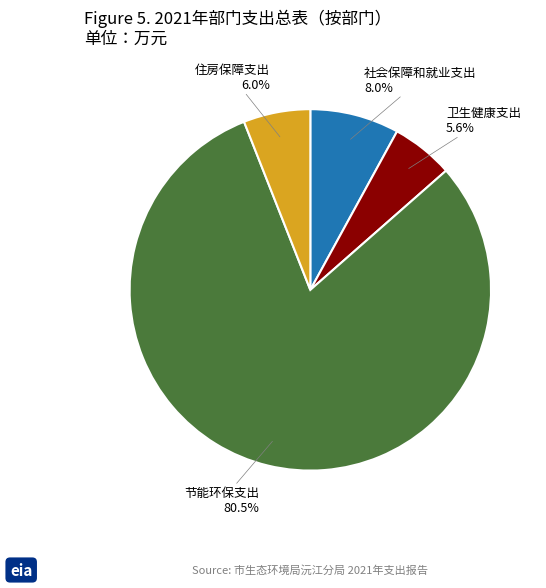

Does any single category account for the majority?

Yes